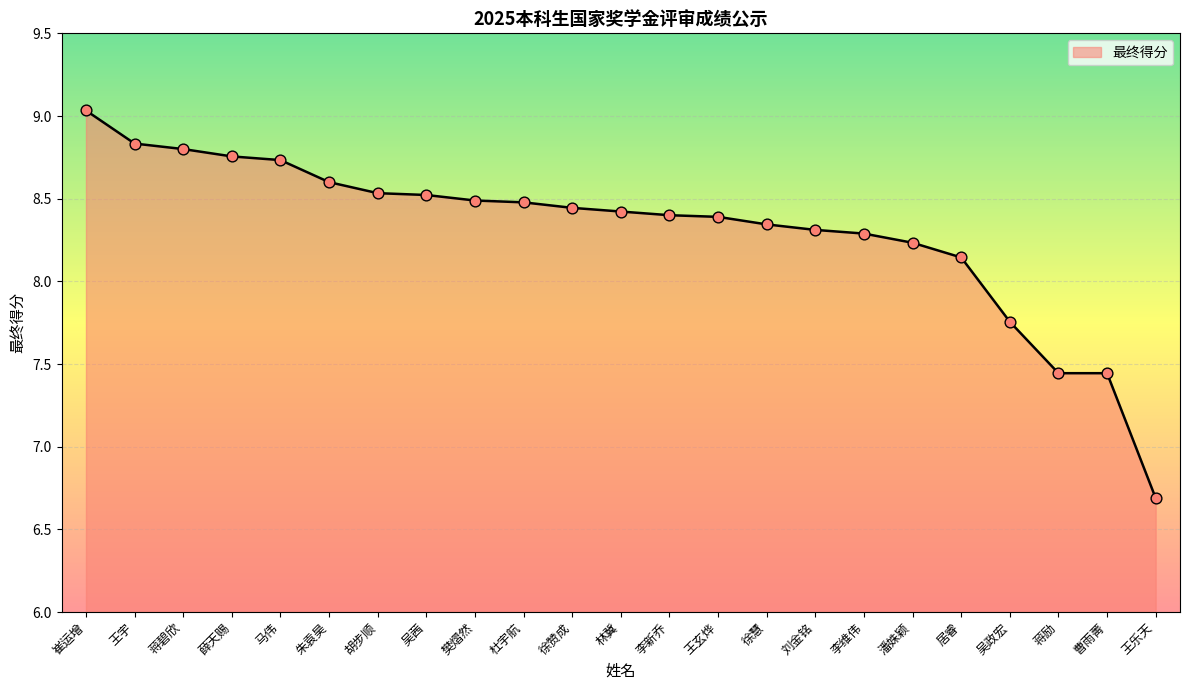

What is the change in value from 王宇 to 李新乔?

-0.4